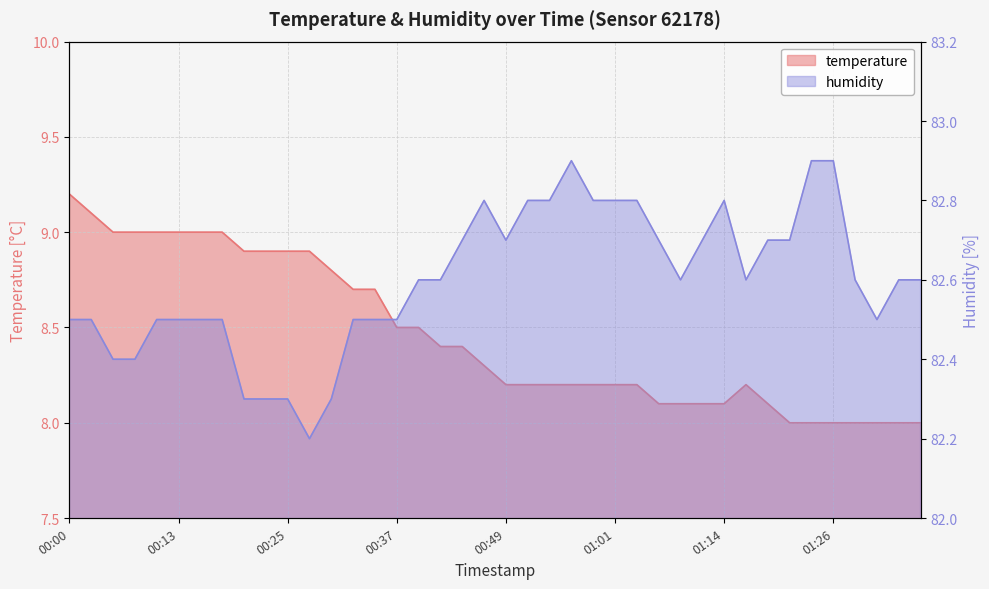

The humidity series shows 124.1 at 00:39. True or false?

False